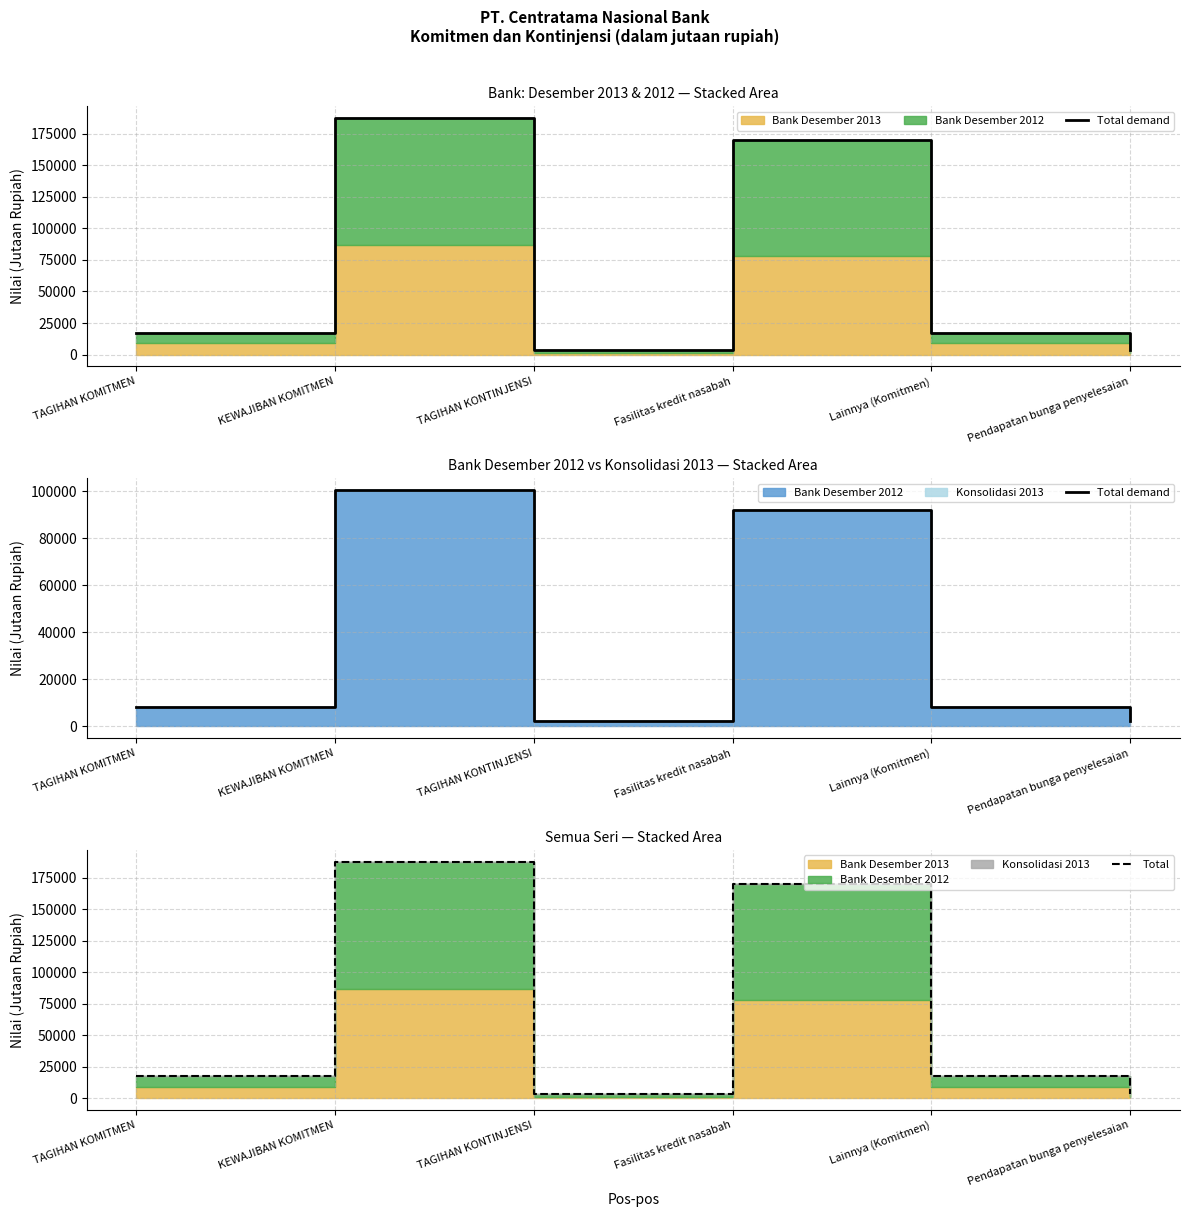

Reading left to right, extract all data points from this chart.

Total demand: TAGIHAN KOMITMEN=8281	KEWAJIBAN KOMITMEN=100585	TAGIHAN KONTINJENSI=2408	Fasilitas kredit nasabah=92134	Lainnya (Komitmen)=8451	Pendapatan bunga penyelesaian=2408
Total: TAGIHAN KOMITMEN=17263	KEWAJIBAN KOMITMEN=187524	TAGIHAN KONTINJENSI=3741	Fasilitas kredit nasabah=170091	Lainnya (Komitmen)=17433	Pendapatan bunga penyelesaian=3741